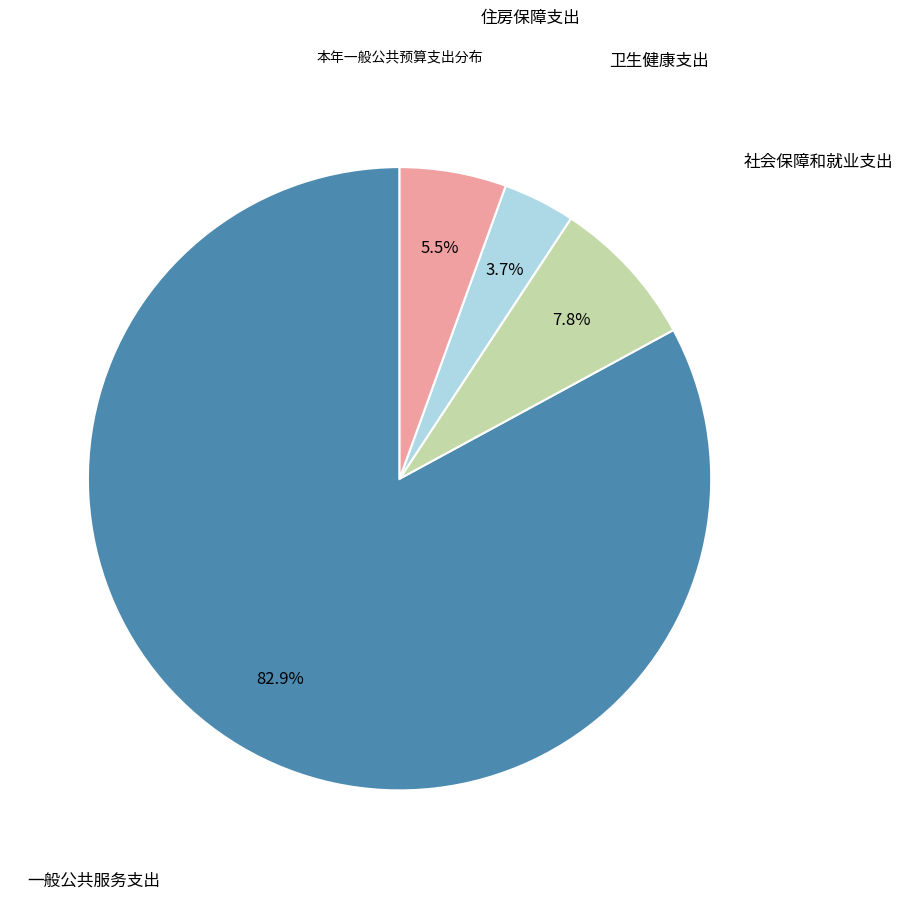

Is there any slice that represents more than half of the pie?

Yes